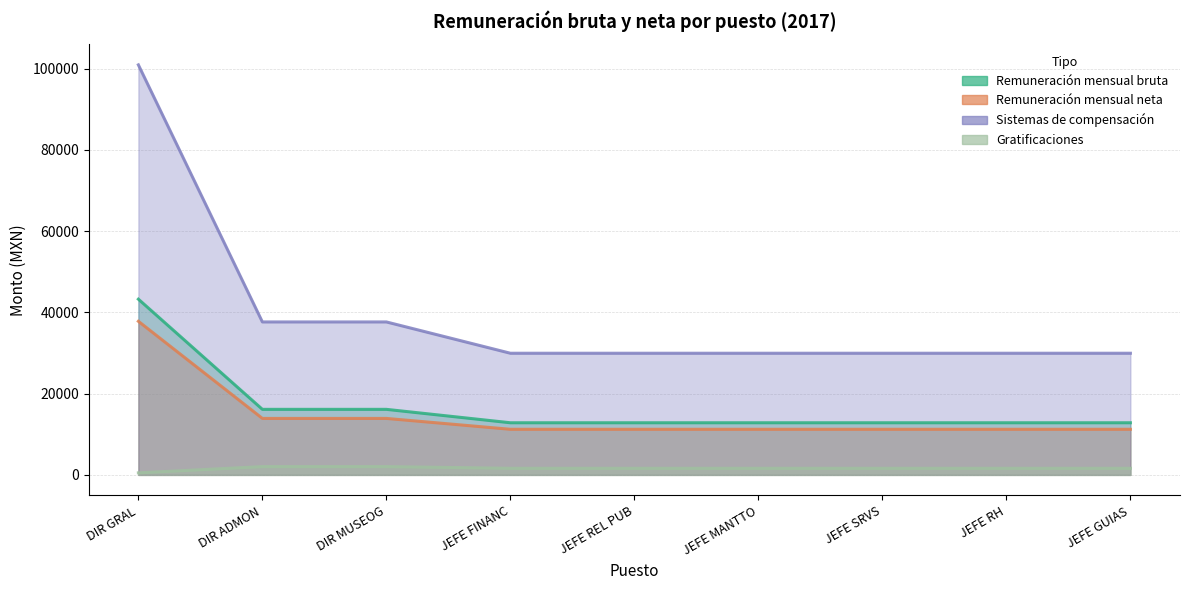

At which category is the sum across all series the highest?

DIR GRAL